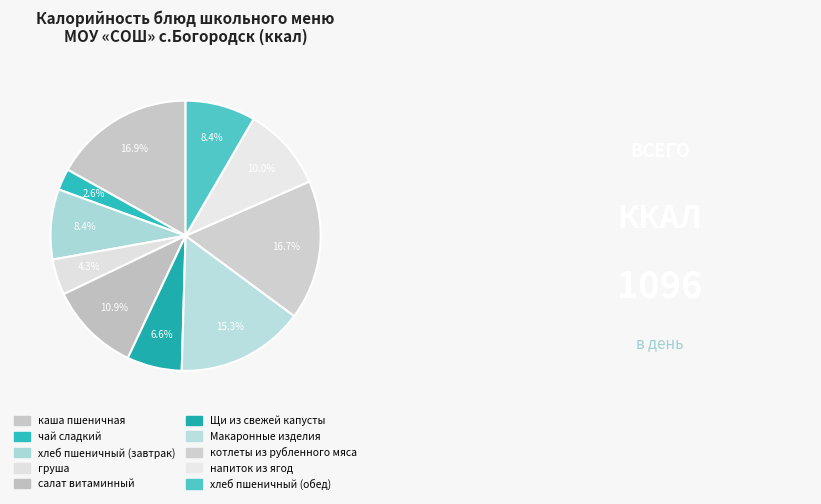

Is груша the majority of the pie?

No